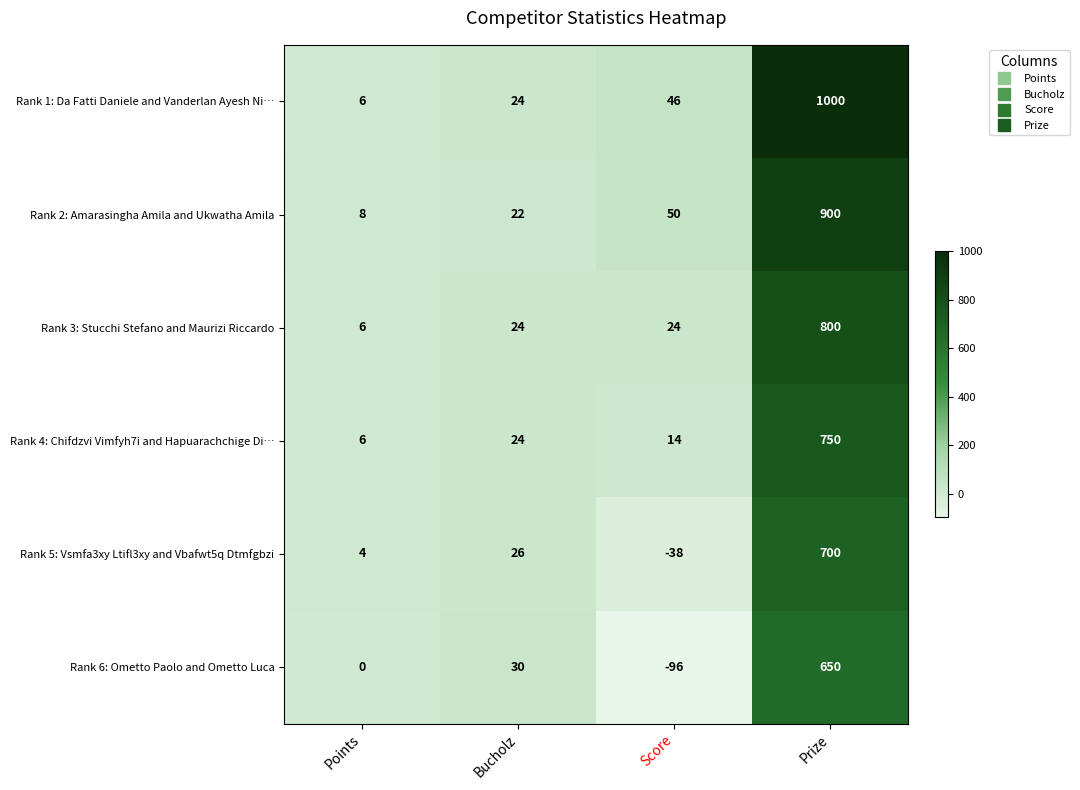

What is the difference between the maximum and minimum values in the Rank 2: Amarasingha Amila and Ukwatha Amila series?

892